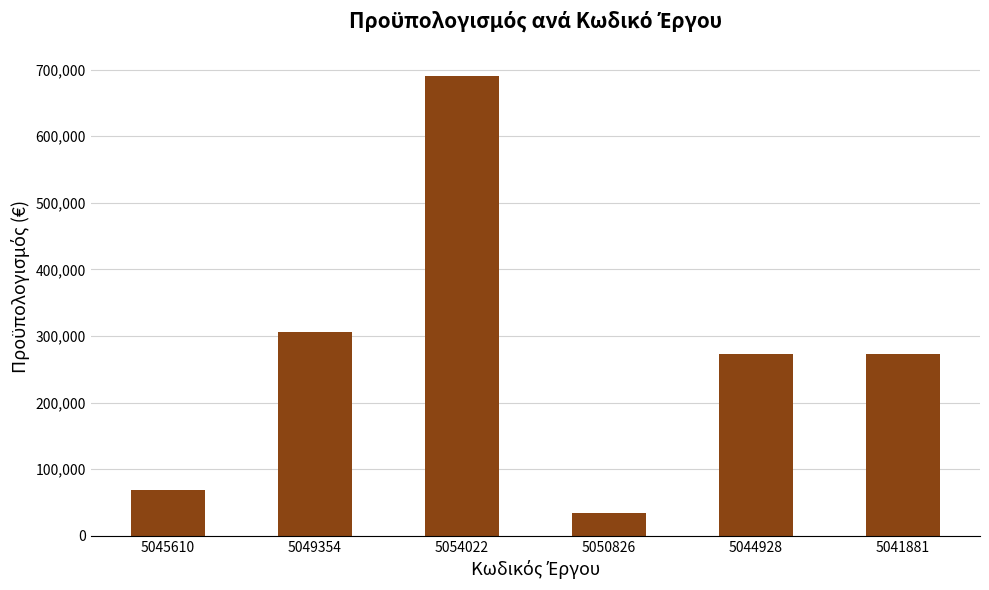

What is the minimum value shown in the chart?

33440.0